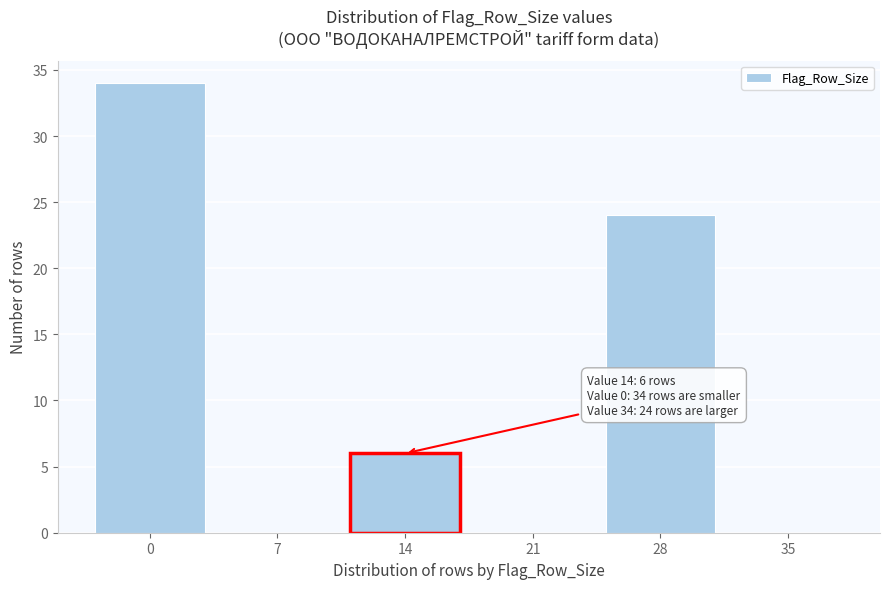

Reading right to left, transcribe all the data shown in this chart.

35=0	28=24	21=0	14=6	7=0	0=34